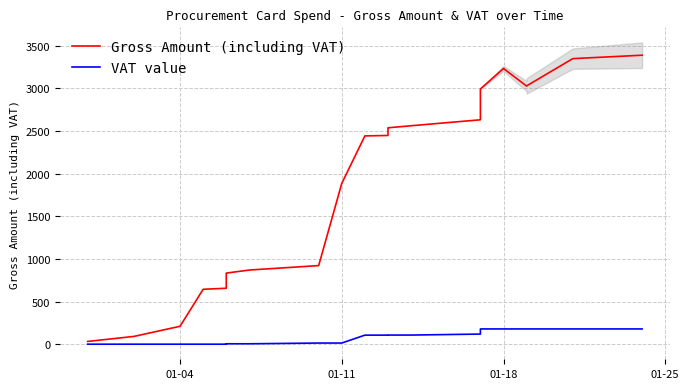

In Gross Amount (including VAT), how many points are lower than both neighbors (excluding endpoints)?

1